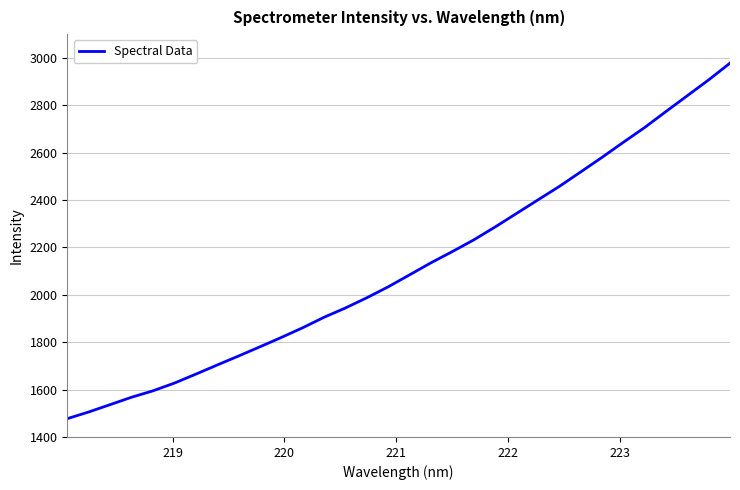

What is the greatest value displayed?

2977.8